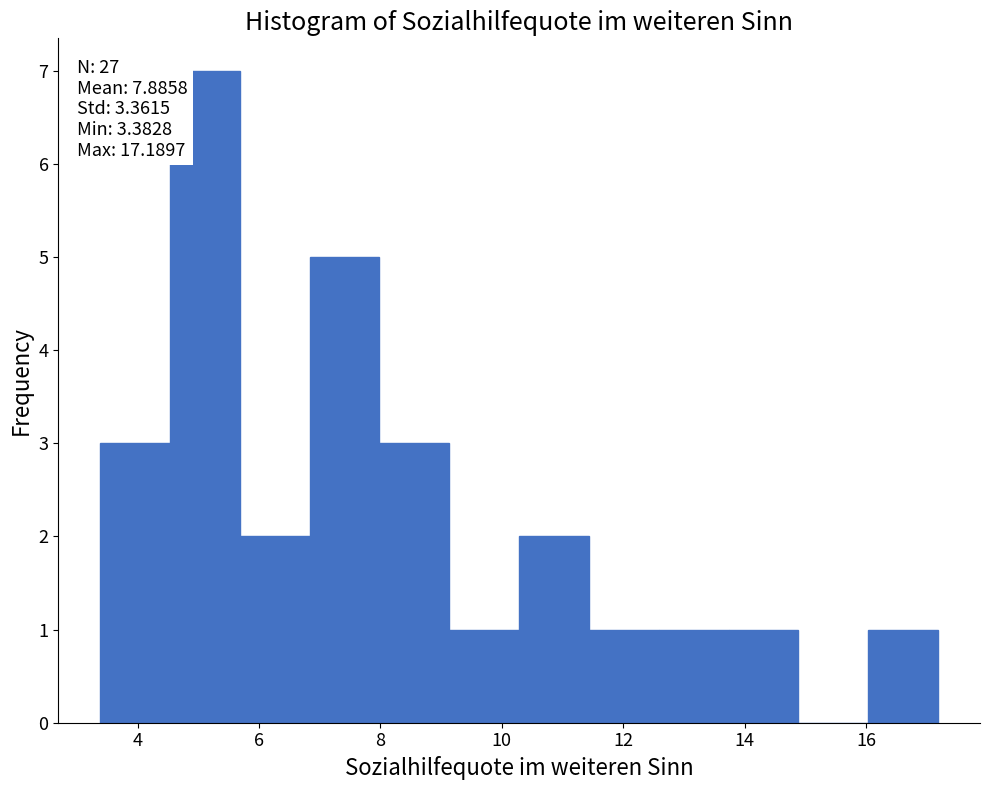

Which range on the x-axis has the tallest bar?

4.6 to 5.6